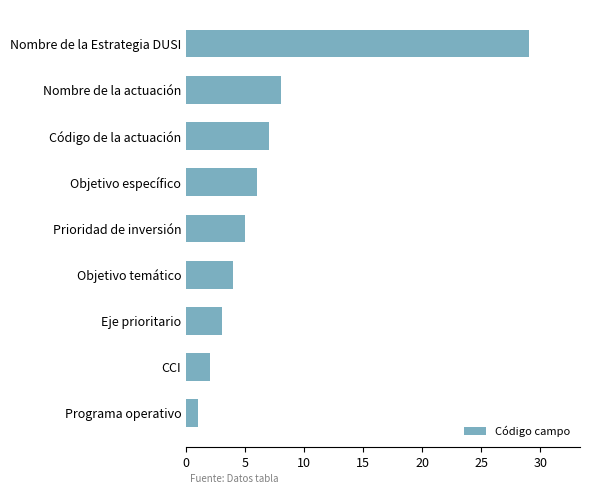

At which label is the value closest to 15?

Nombre de la actuación